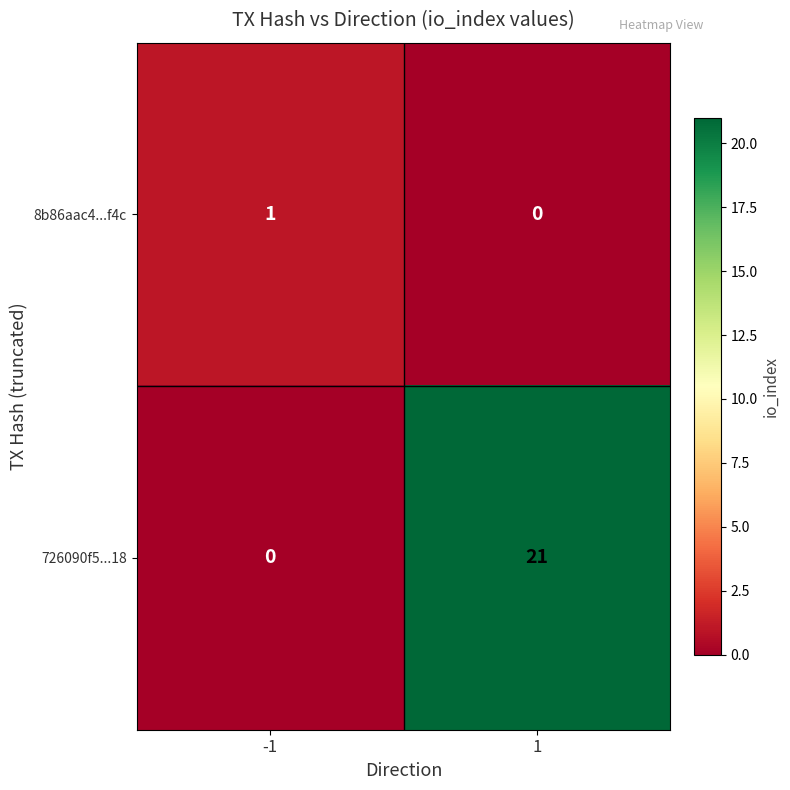

The value of 726090f5...18 at -1 is 11. True or false?

False